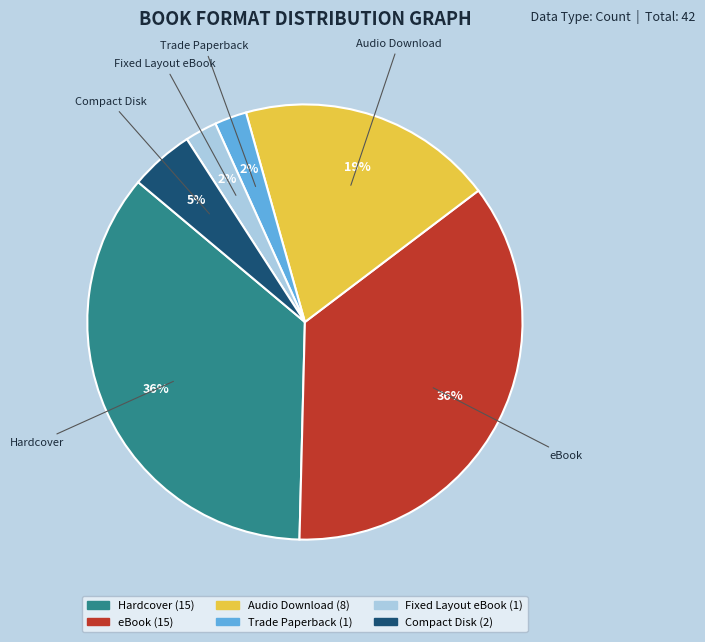

What is the ratio of the value at eBook to the value at Hardcover?

1.0